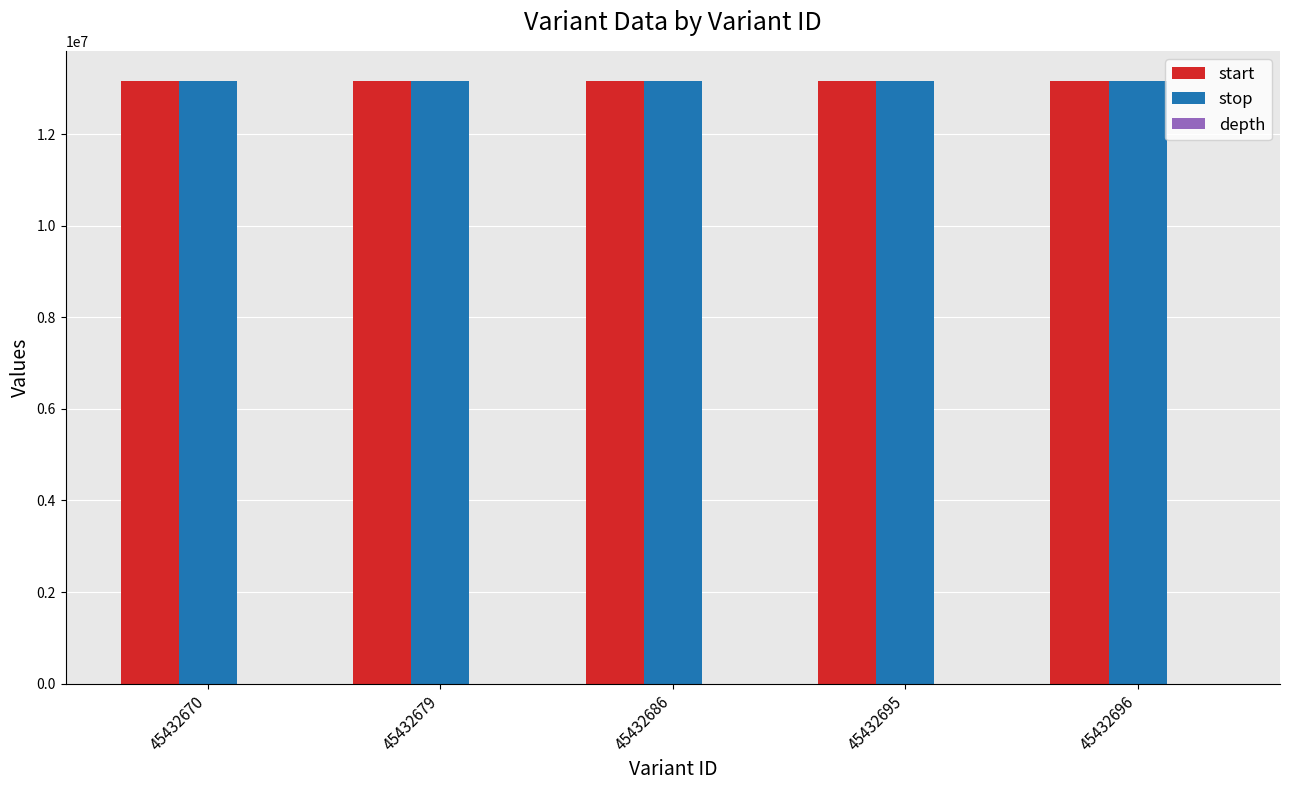

Is it true that stop equals 13159721 at 45432679?

True